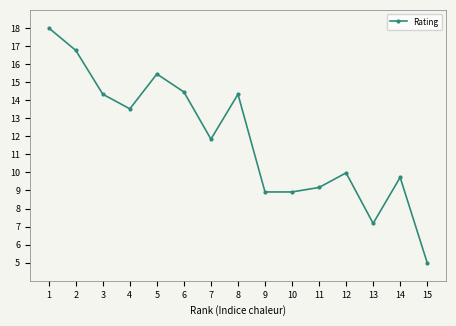

True or false: the data shows 22.1 at 6.

False